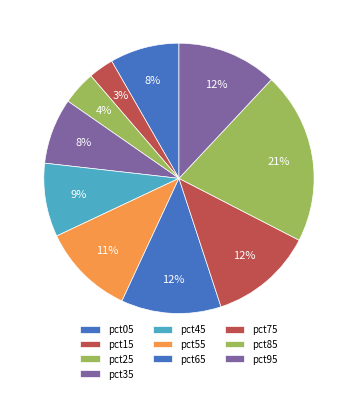

Count the number of slices in the pie.

10